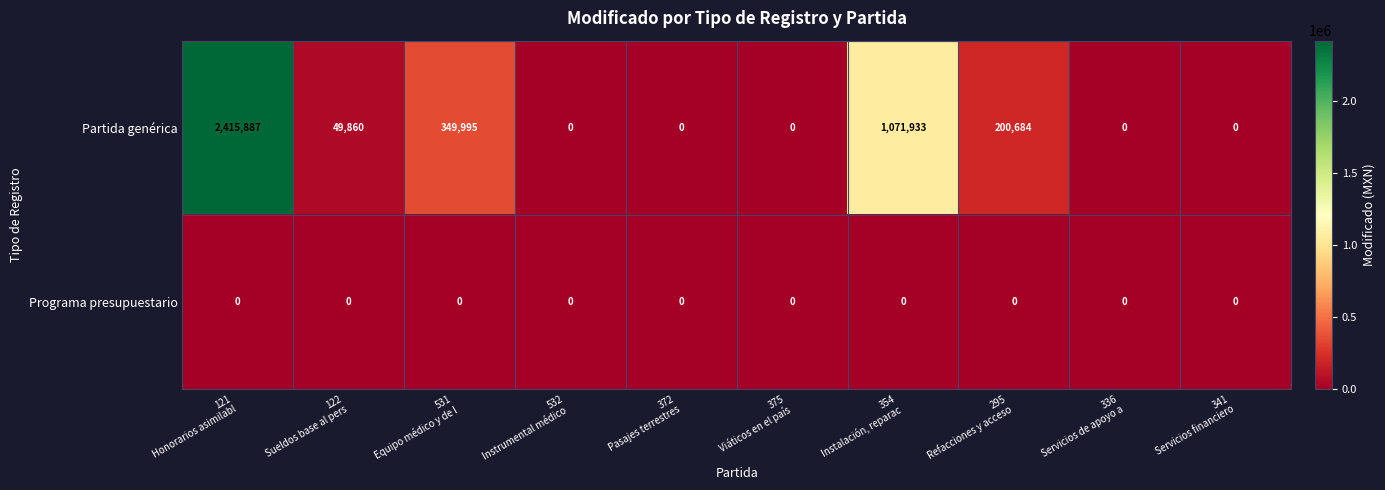

Which series has the largest range (max minus min)?

Partida genérica